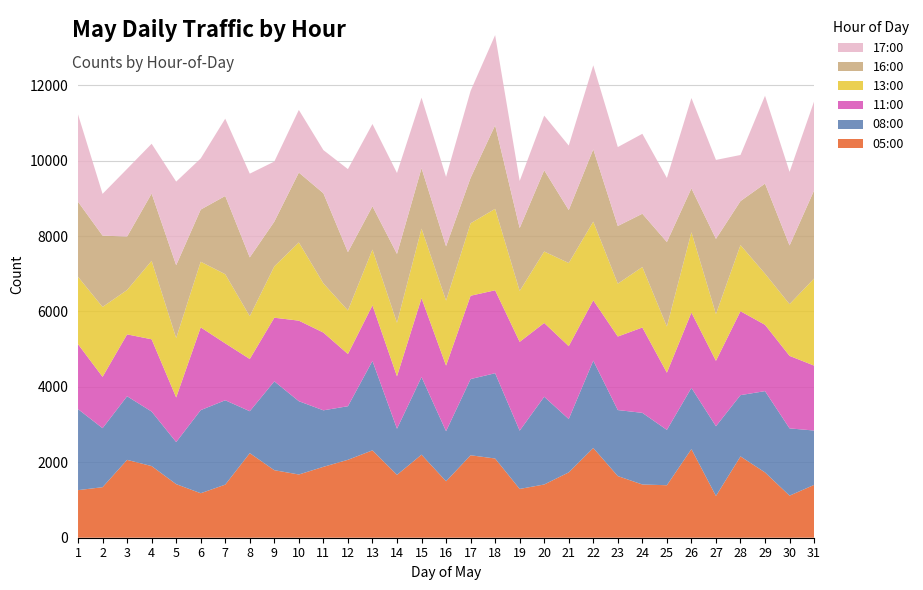

Reading right to left, list all the values displayed in this chart.

05:00: 1401	1116	1732	2157	1108	2351	1392	1412	1635	2380	1733	1412	1294	2101	2187	1497	2203	1668	2317	2067	1880	1677	1791	2243	1408	1180	1421	1900	2065	1340	1262
08:00: 1442	1784	2156	1625	1849	1623	1468	1900	1751	2316	1415	2327	1546	2262	2021	1329	2058	1223	2372	1421	1499	1944	2356	1112	2238	2204	1116	1446	1687	1565	2149
11:00: 1722	1923	1759	2225	1735	1998	1517	2264	1950	1601	1933	1957	2355	2200	2210	1739	2093	1390	1474	1384	2062	2136	1688	1385	1509	2195	1183	1917	1641	1362	1723
13:00: 2310	1372	1357	1755	1241	2131	1224	1604	1402	2087	2205	1895	1350	2160	1921	1724	1845	1420	1479	1156	1306	2075	1362	1136	1834	1742	1575	2082	1177	1854	1786
16:00: 2336	1556	2388	1166	1993	1162	2241	1413	1530	1917	1404	2155	1668	2215	1206	1440	1602	1826	1148	1546	2389	1853	1186	1559	2075	1382	1933	1783	1417	1892	1990
17:00: 2362	1952	2330	1223	2094	2397	1699	2120	2093	2228	1711	1449	1249	2392	2306	1841	1871	2146	2183	2202	1145	1661	1594	2221	2050	1356	2217	1321	1796	1107	2317